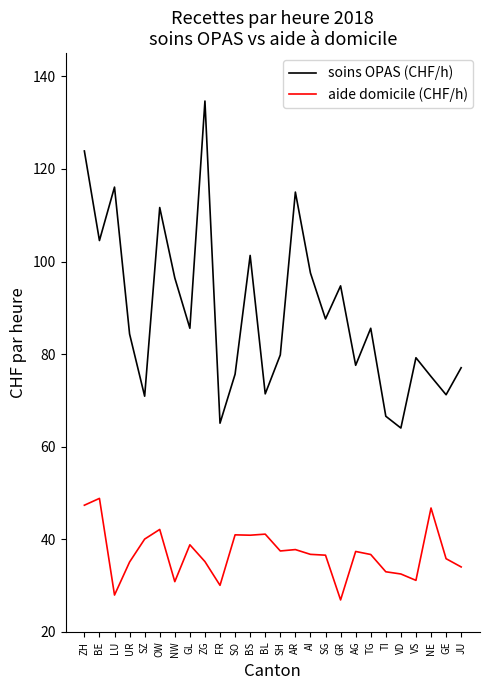

At which category does aide domicile (CHF/h) reach its first local peak?

BE